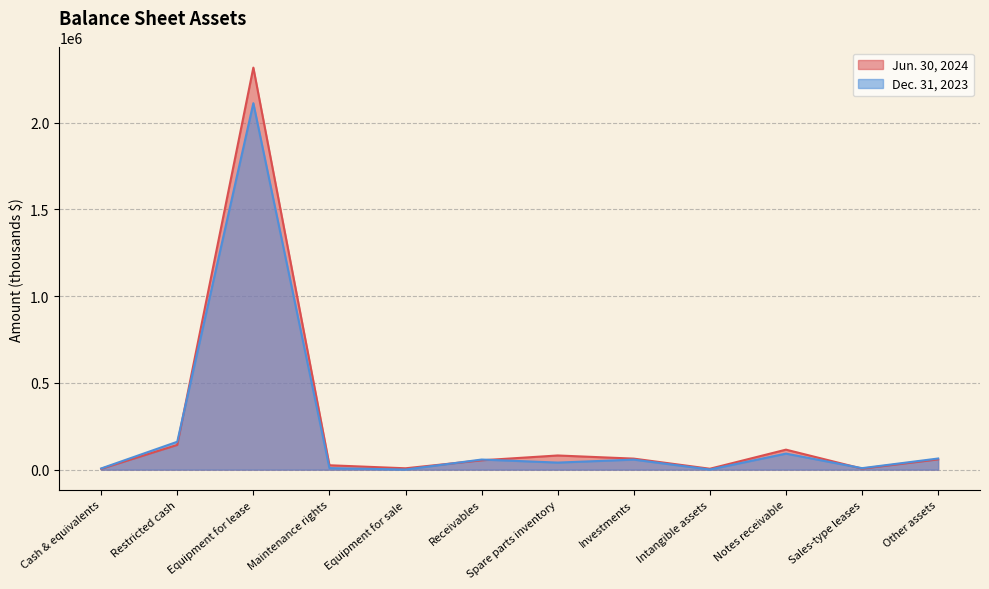

What is the difference between the Dec. 31, 2023 values at Receivables and Maintenance rights?

49305